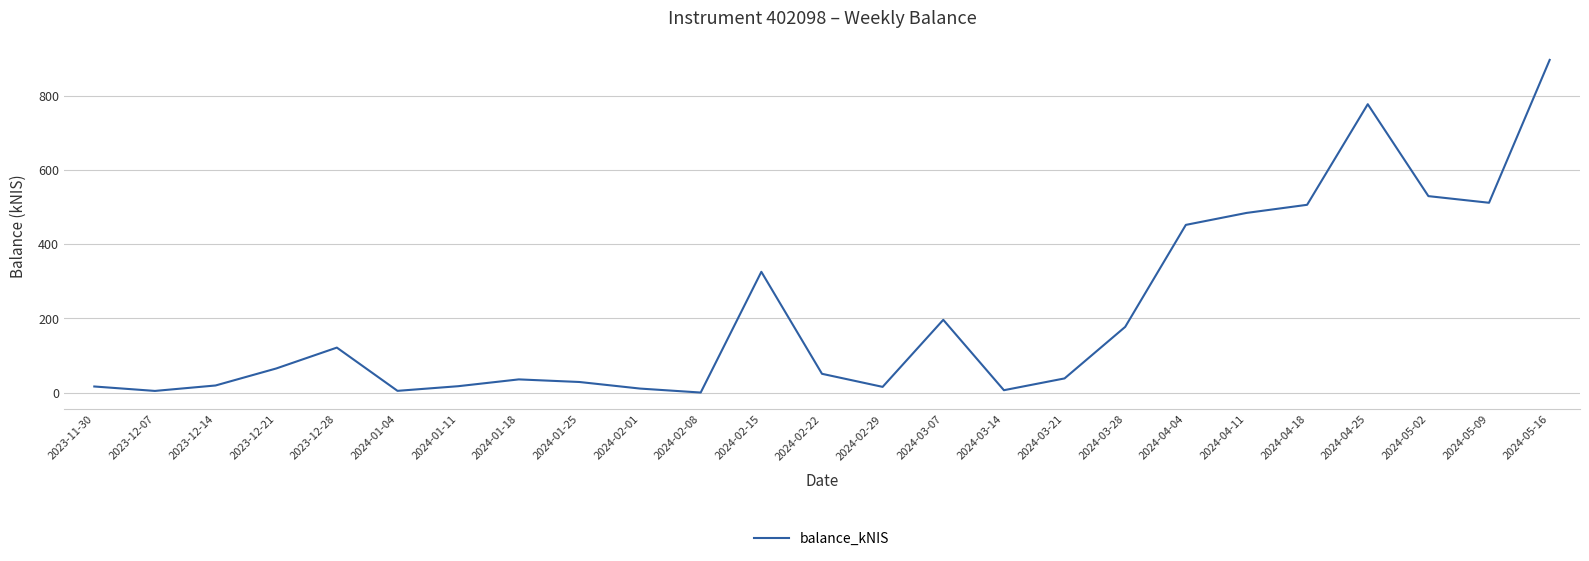

Which label corresponds to the largest value in the chart?

2024-05-16